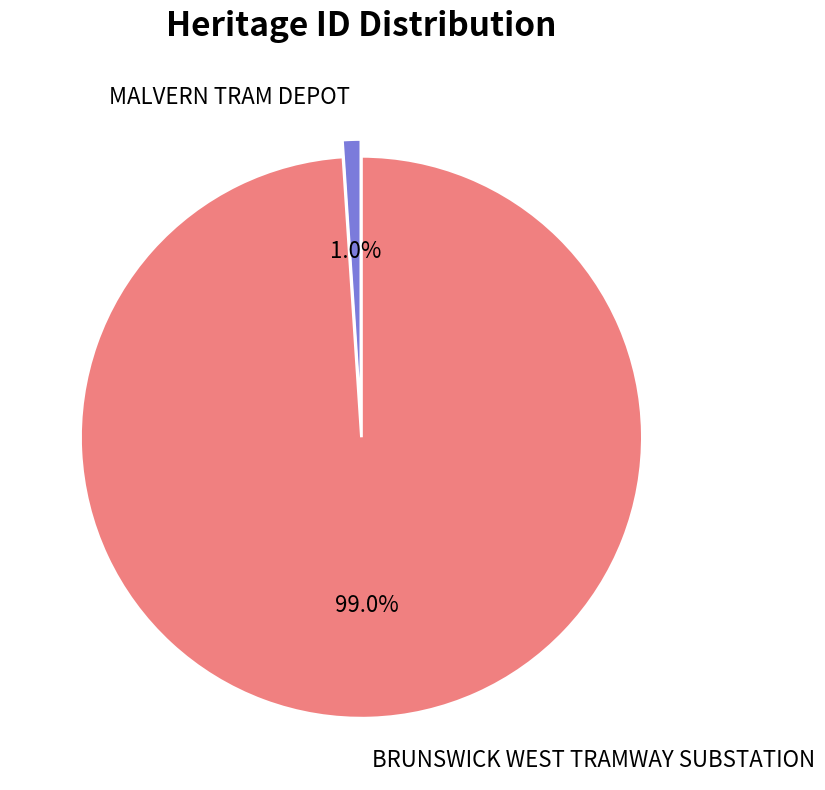

Is it true that MALVERN TRAM DEPOT is 8% of the pie?

False